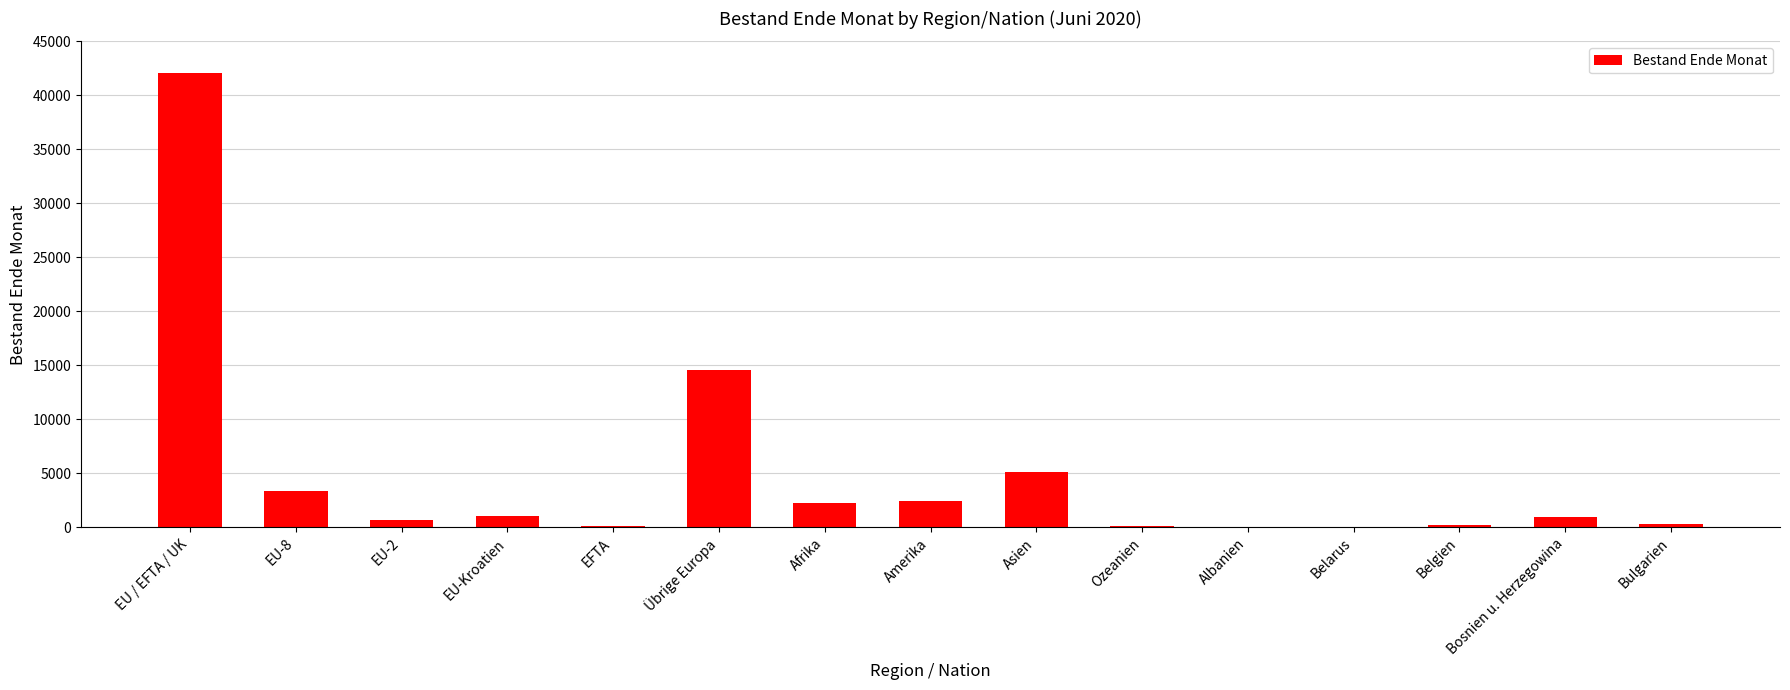

Which category has the highest value across all series?

EU / EFTA / UK